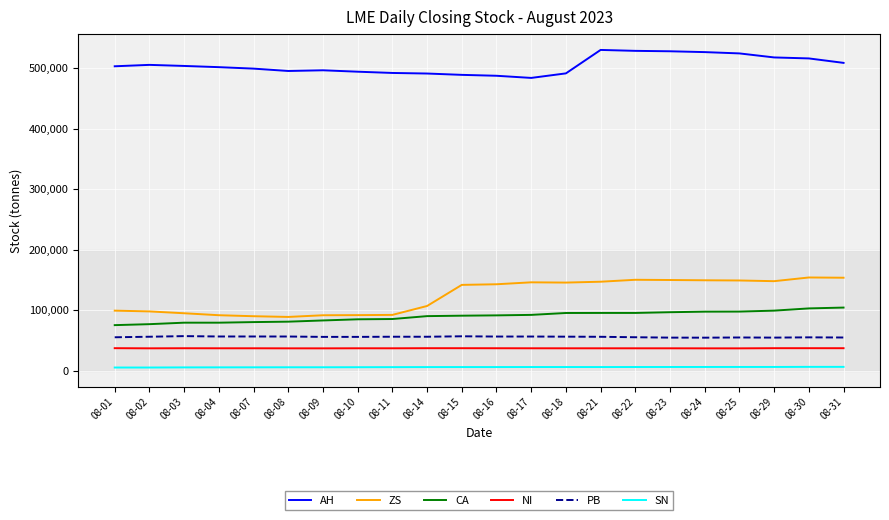

Count the number of categories in the chart.

22